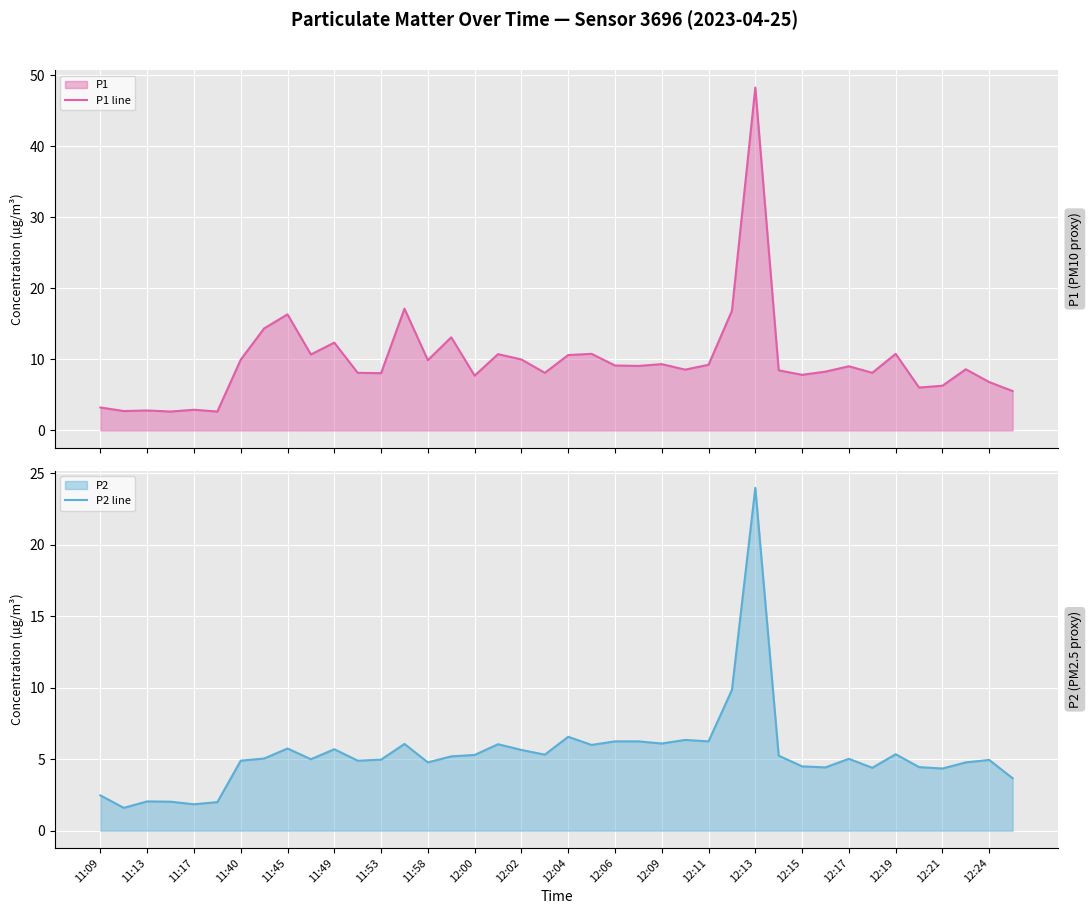

In P2 line, how many points are lower than both neighbors (excluding endpoints)?

12